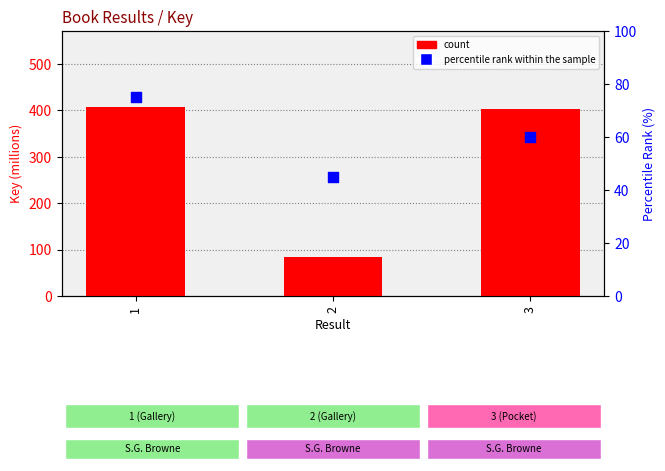

At which category is the sum across all series the highest?

1